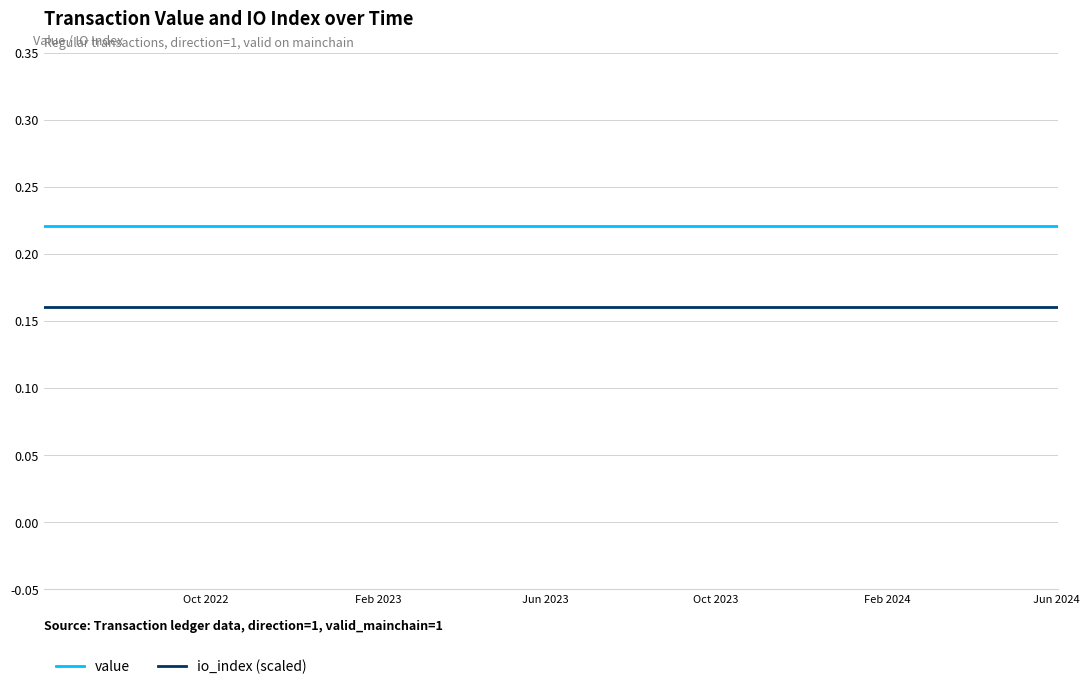

True or false: io_index (scaled) and value cross at least once.

False